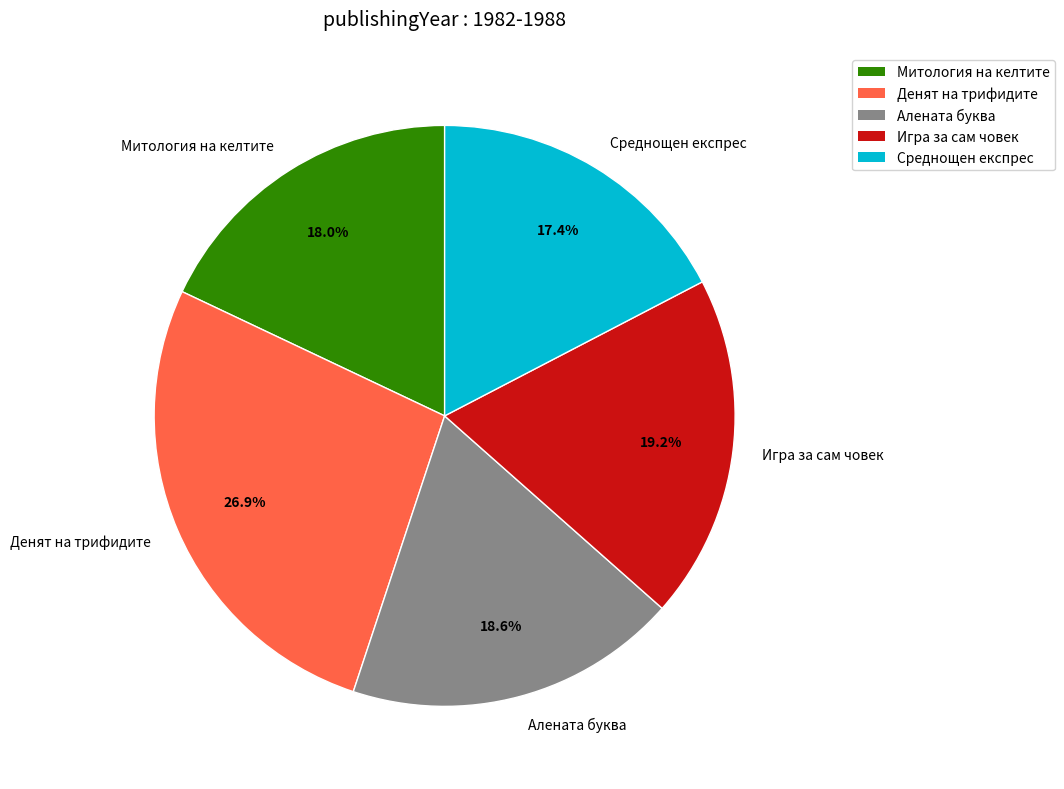

How much of the chart is everything except Алената буква?

81.4%